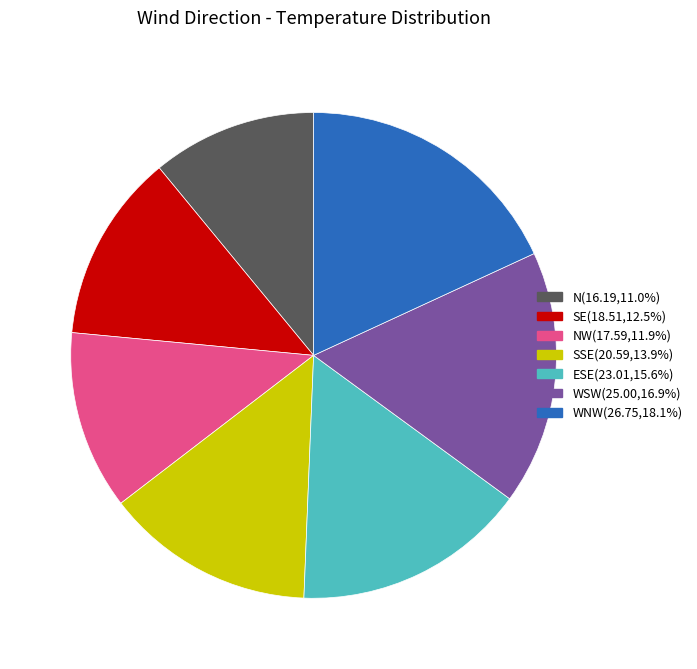

Do N(16.19,11.0%) and SSE(20.59,13.9%) together represent more than half of the pie?

No